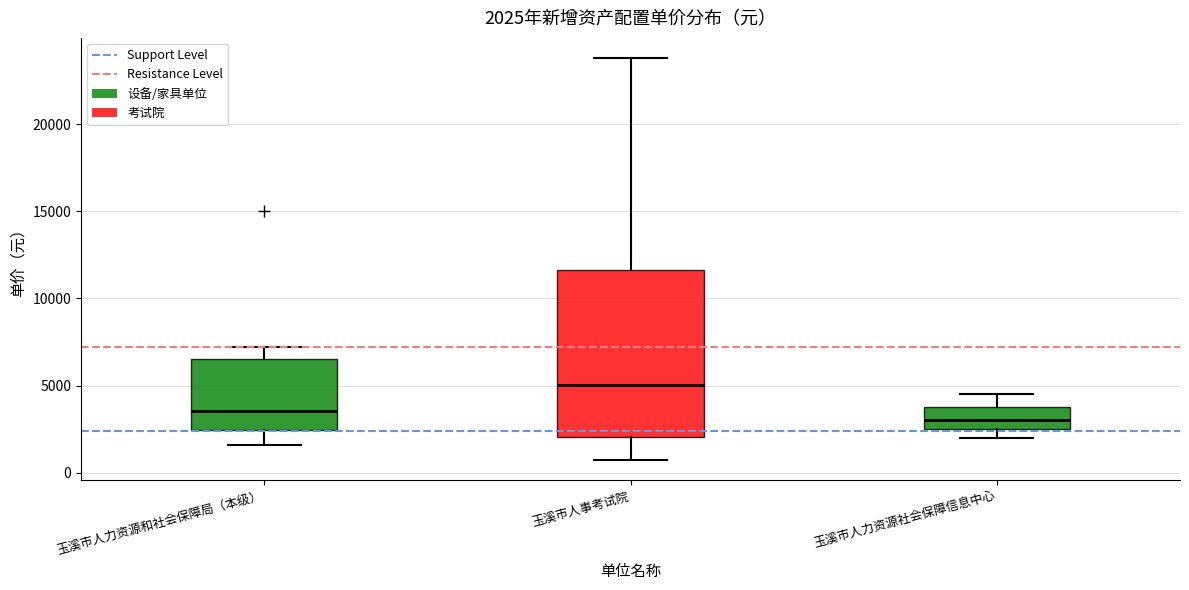

Comparing the boxes themselves (not the whiskers), which one is the tallest?

玉溪市人事考试院